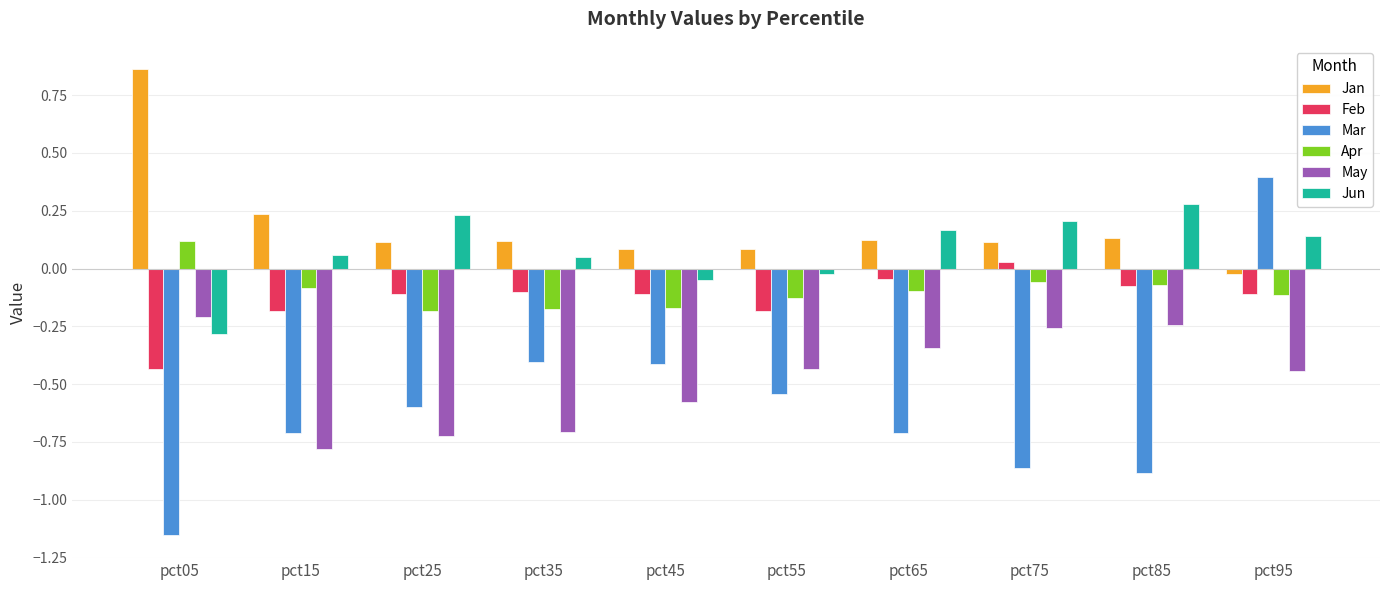

List the series in order of their peak value, highest first.

Jan, Mar, Jun, Apr, Feb, May